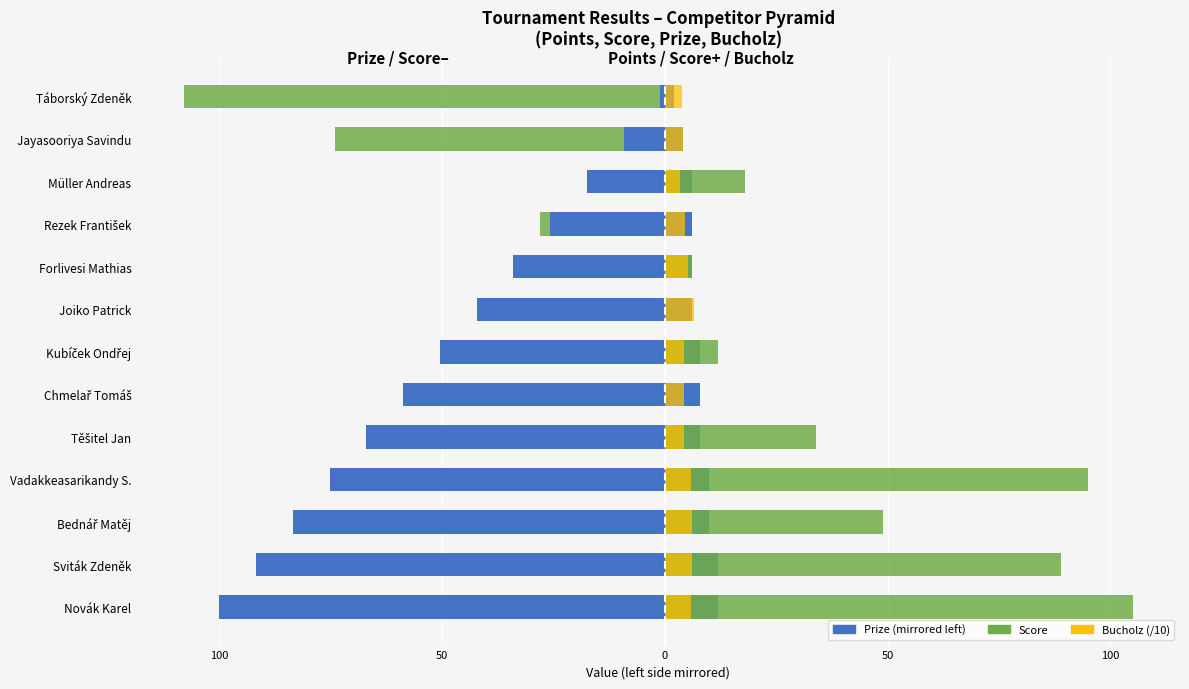

How many data points in Bucholz (/10) are less than 4?

2